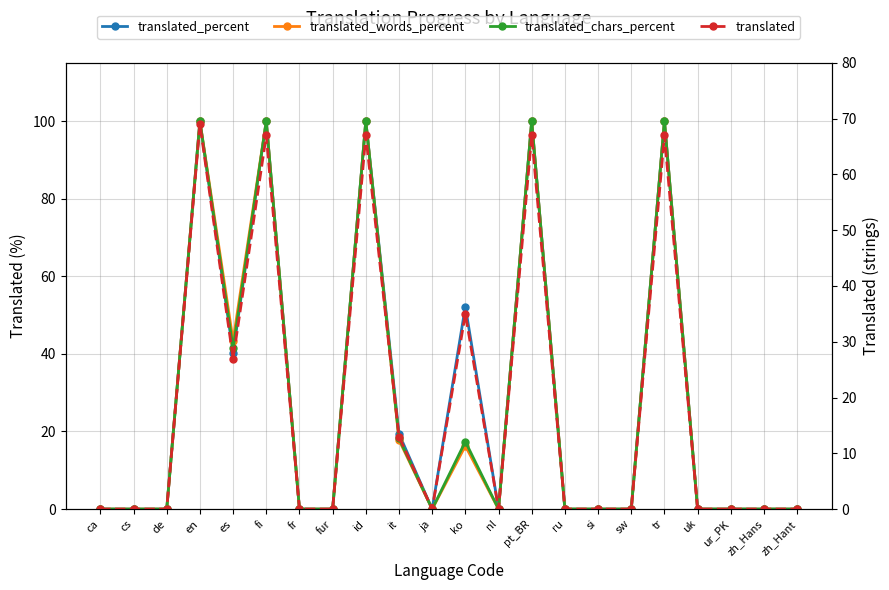

Between fur and ur_PK, which series saw the biggest shift?

translated_percent